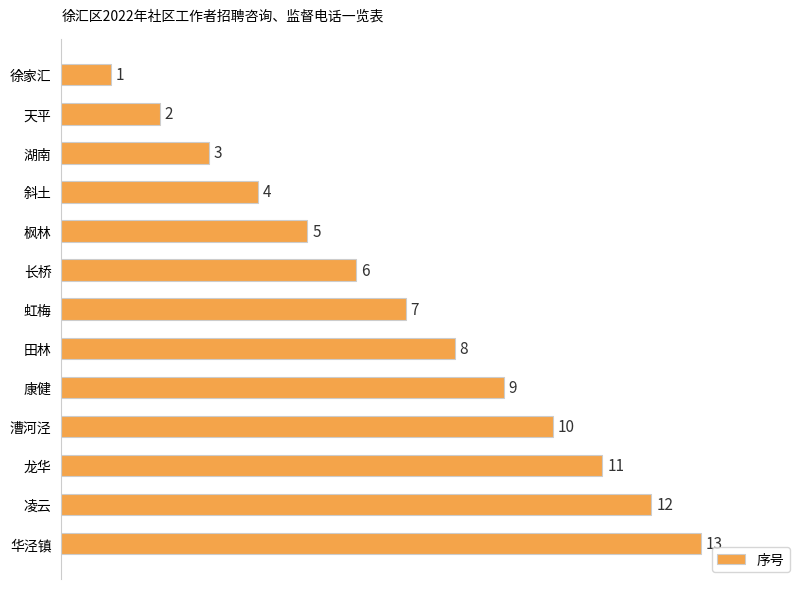

True or false: the data shows 5 at 虹梅.

False